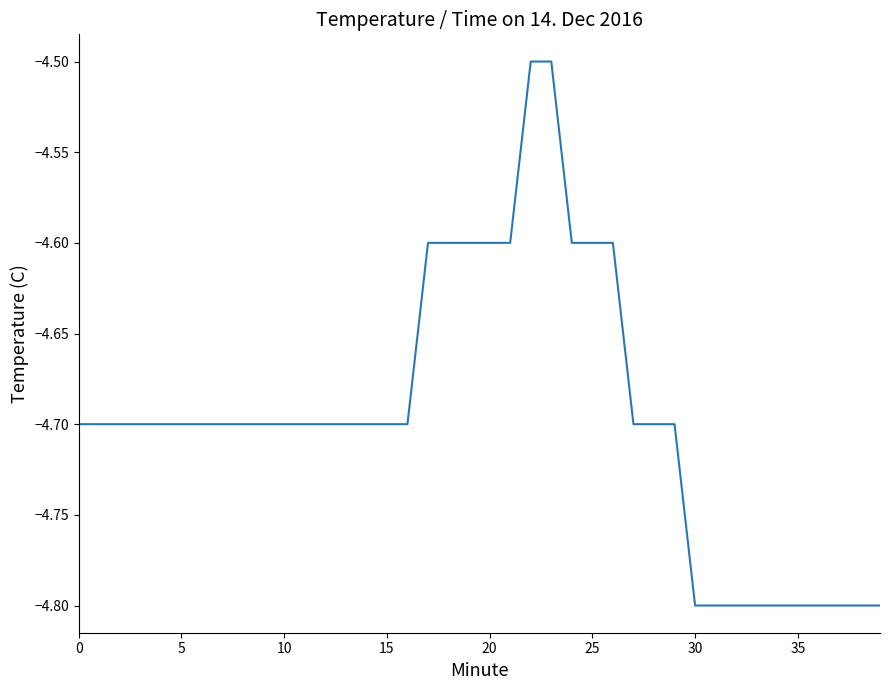

What is the difference between the maximum and minimum values?

0.3